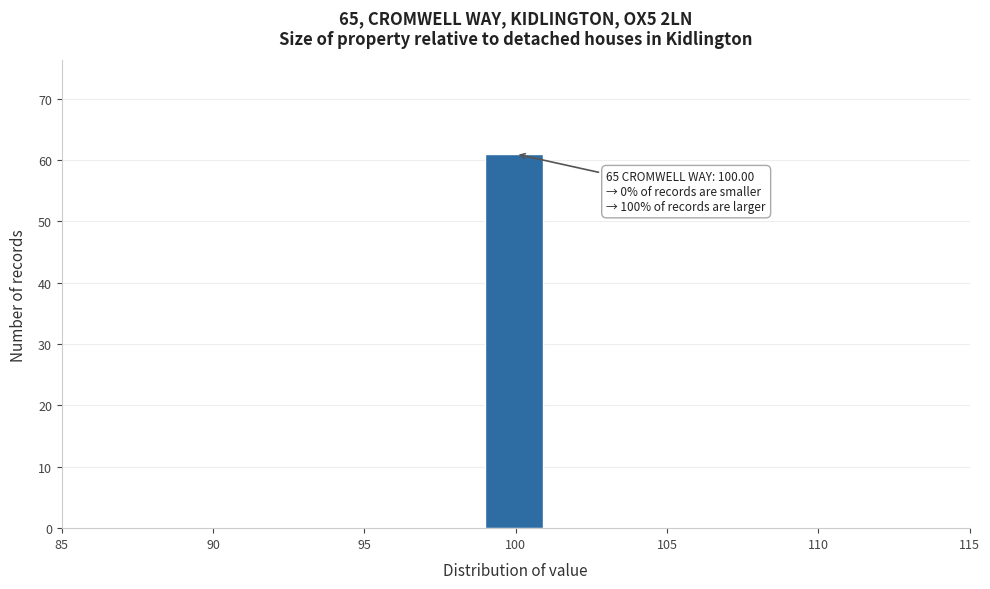

Which range on the x-axis has the tallest bar?

99 to 101